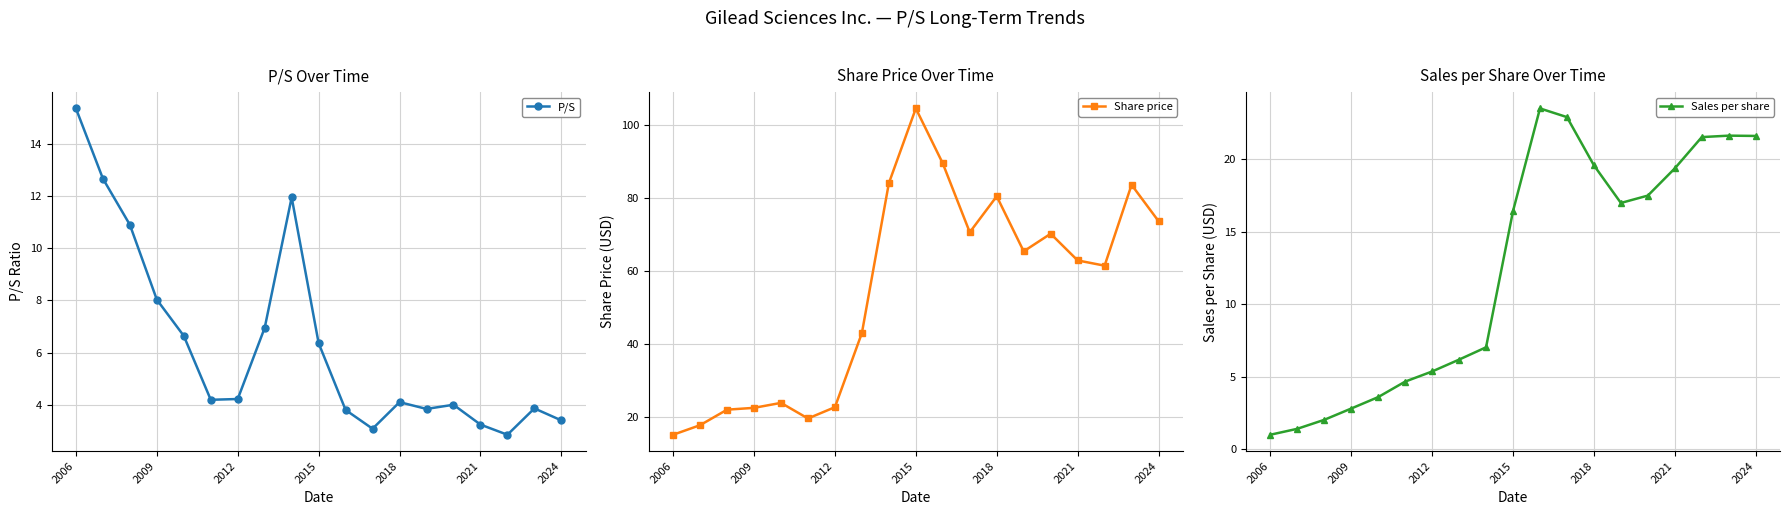

True or false: Sales per share and Share price intersect in this chart.

False